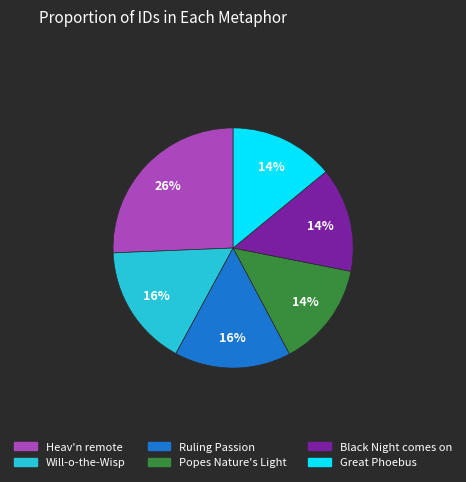

To the nearest percent, what is the average slice percentage?

17%